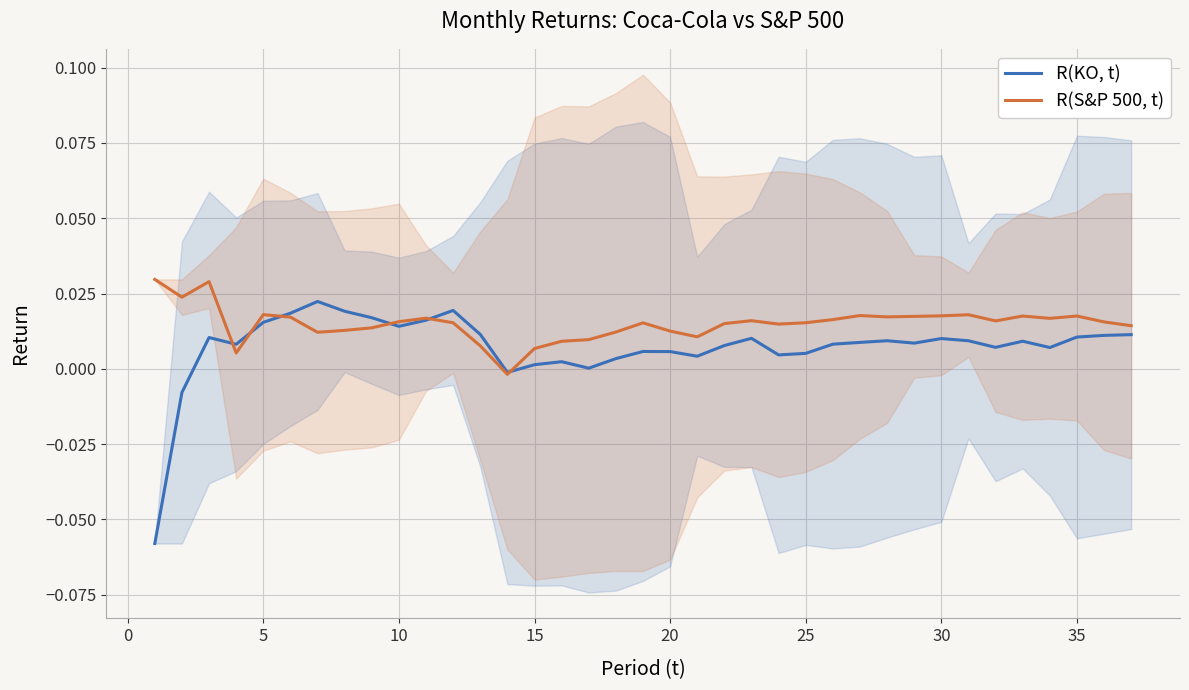

The R(S&P 500, t) series shows -0.0 at 13. True or false?

False